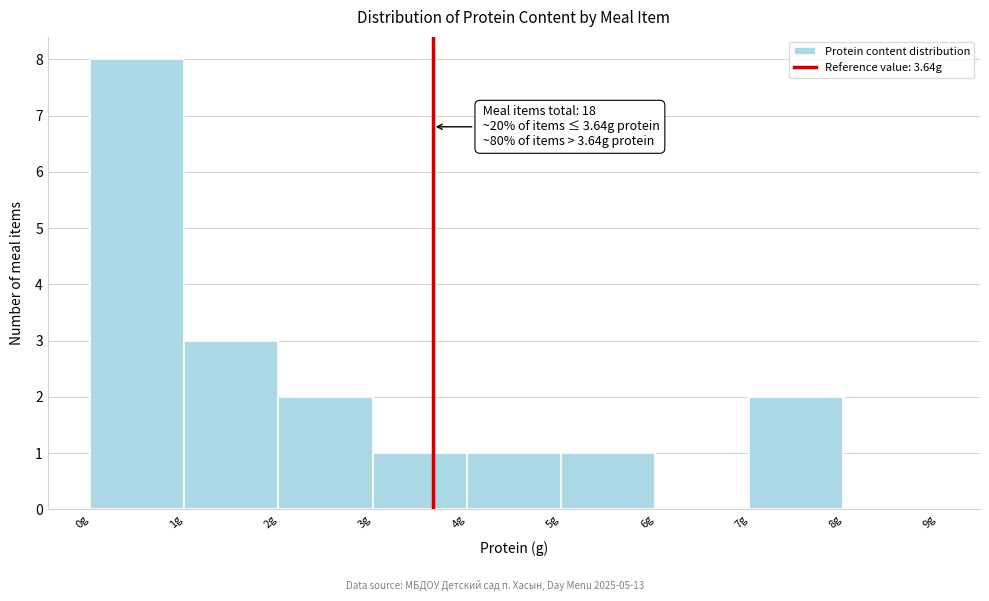

Which range on the x-axis has the tallest bar?

0 to 1